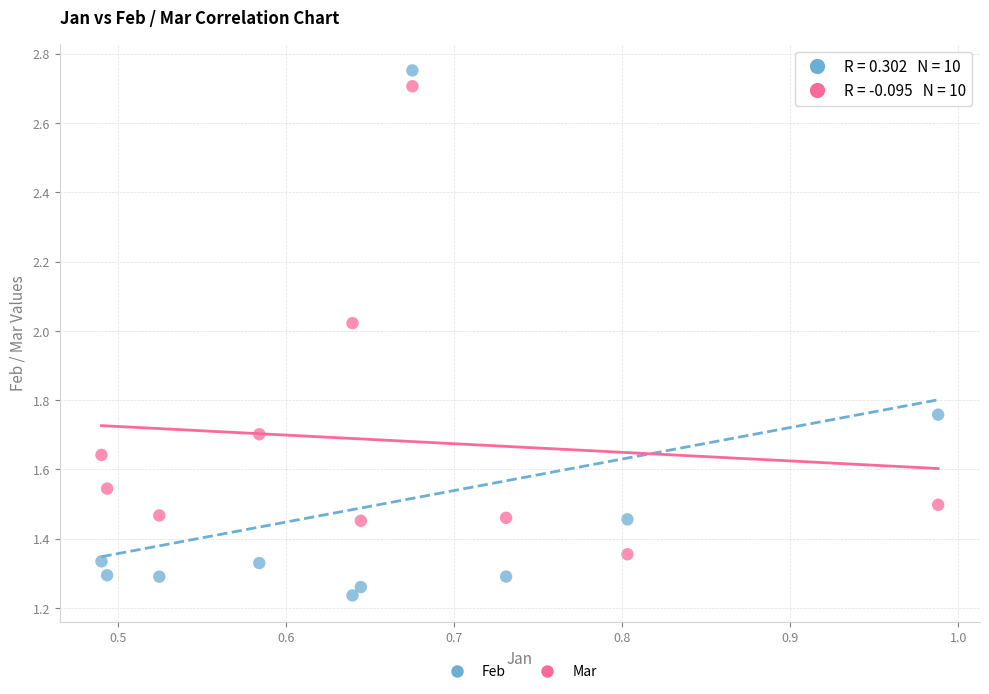

Across all data points, what is the range of X values (max minus min)?

0.5